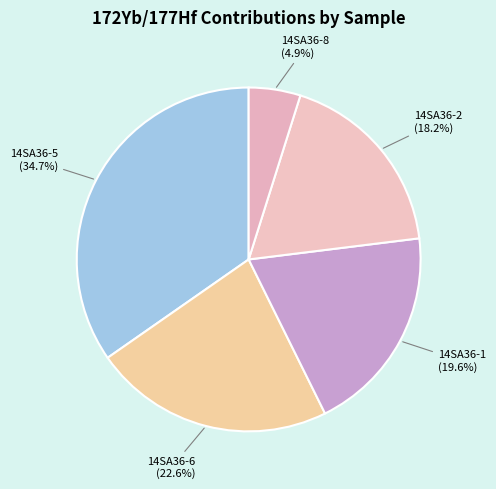

Which slice is the smallest?

14SA36-8